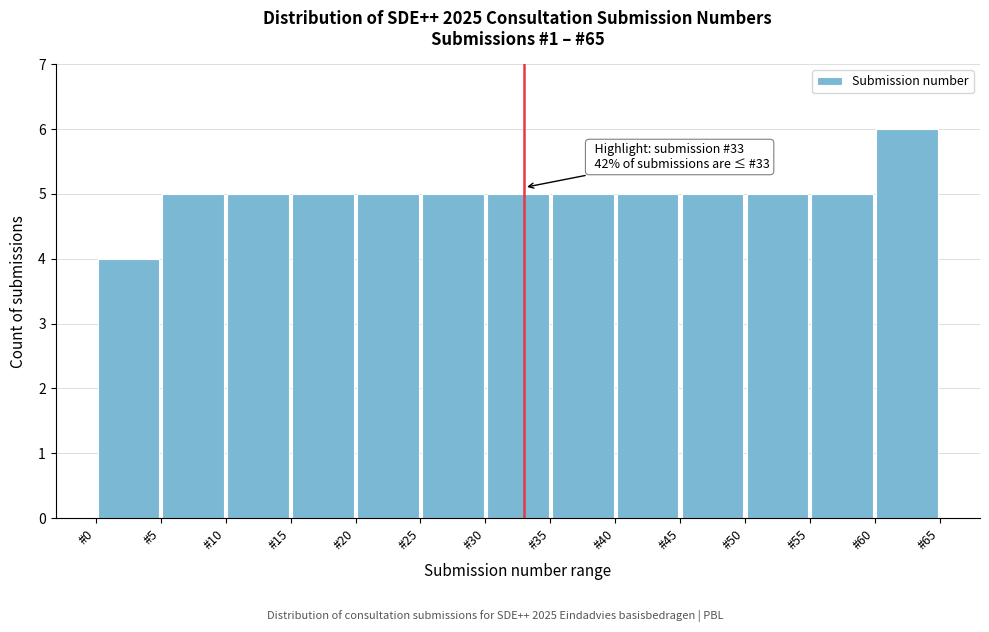

Which range on the x-axis has the tallest bar?

60 to 65